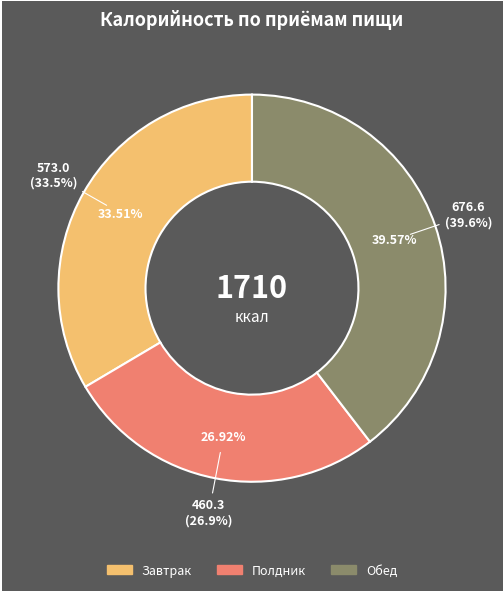

Count the number of slices in the pie.

3